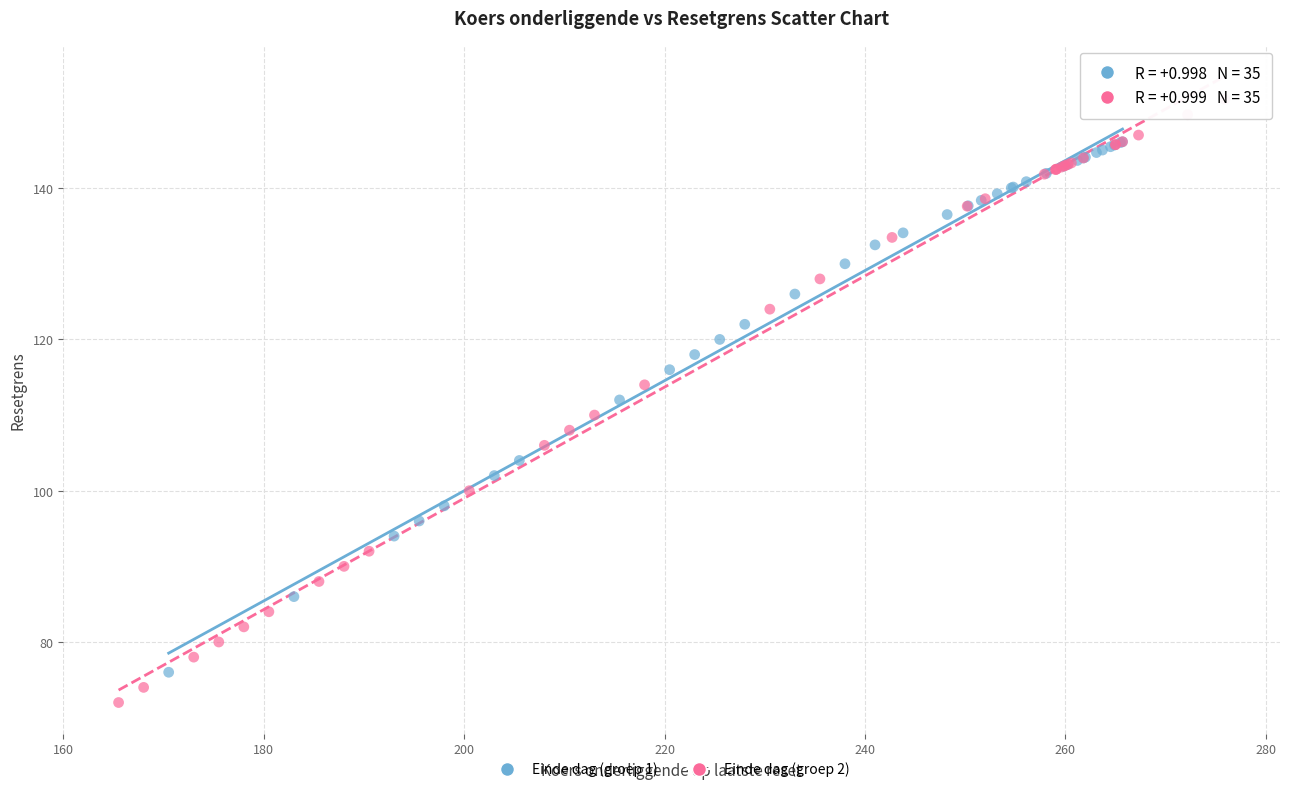

Which series has the largest Y range (max minus min)?

Einde dag (groep 2)